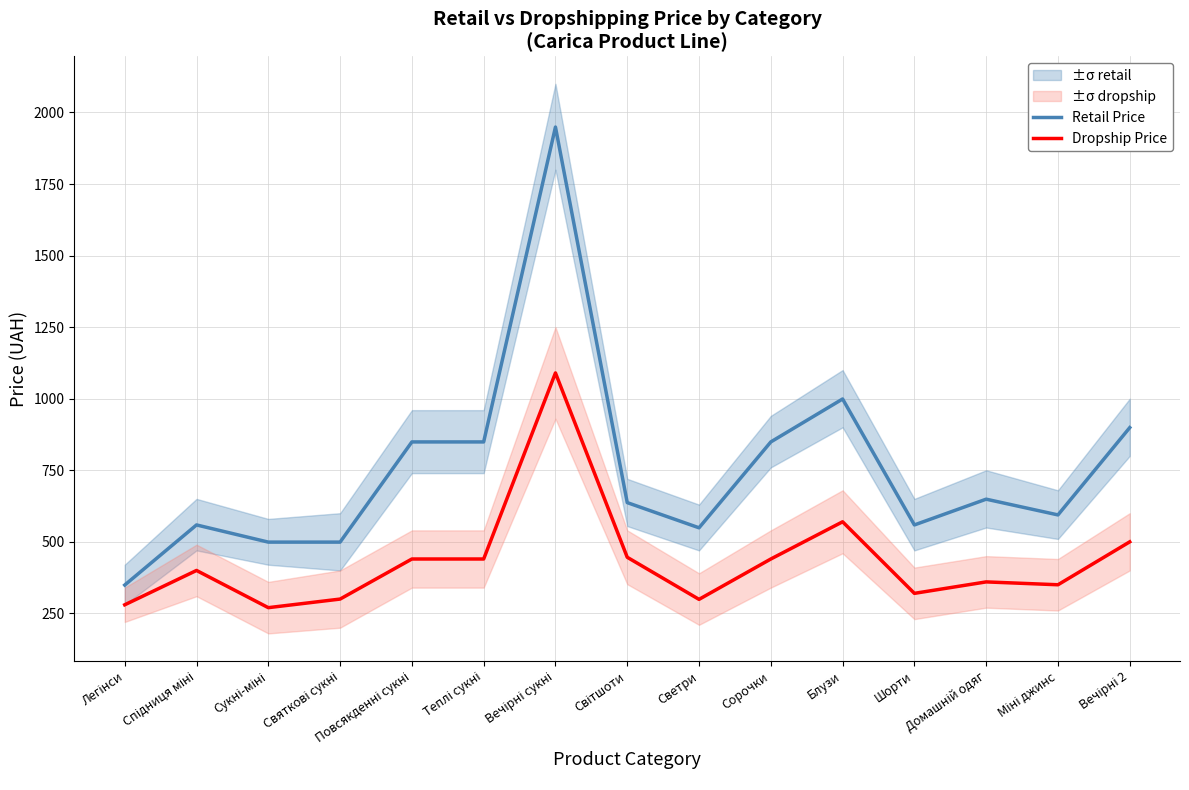

True or false: Retail Price and Dropship Price cross at least once.

False